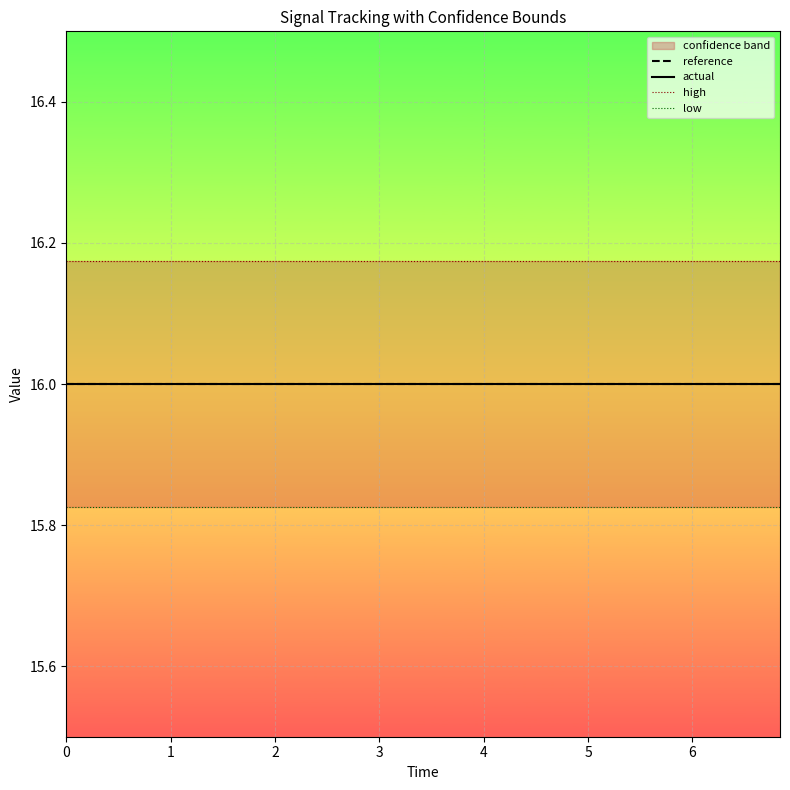

Which series has the largest total across all categories?

high